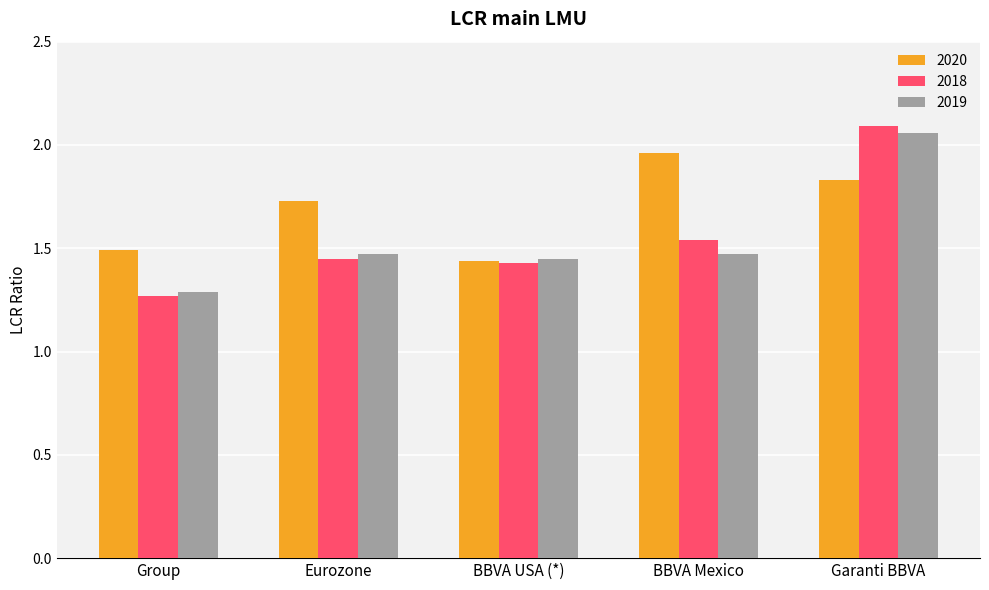

What are all the series names shown in the legend?

2020, 2018, 2019